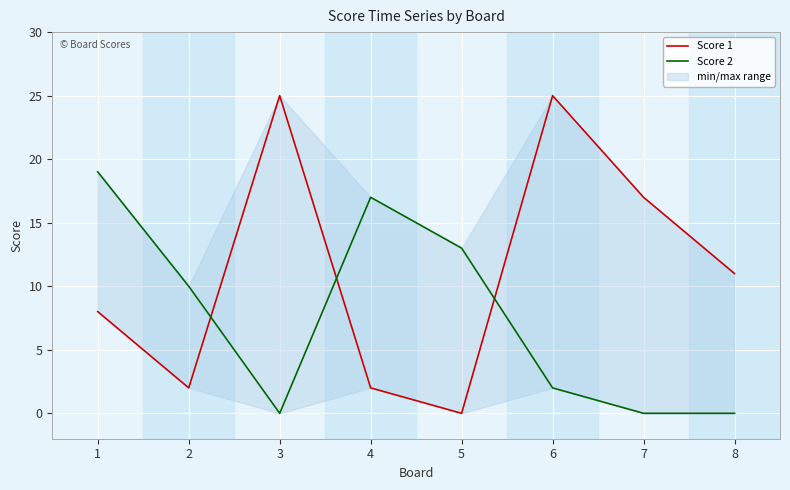

Where do Score 1 and Score 2 first cross each other?

2 and 3